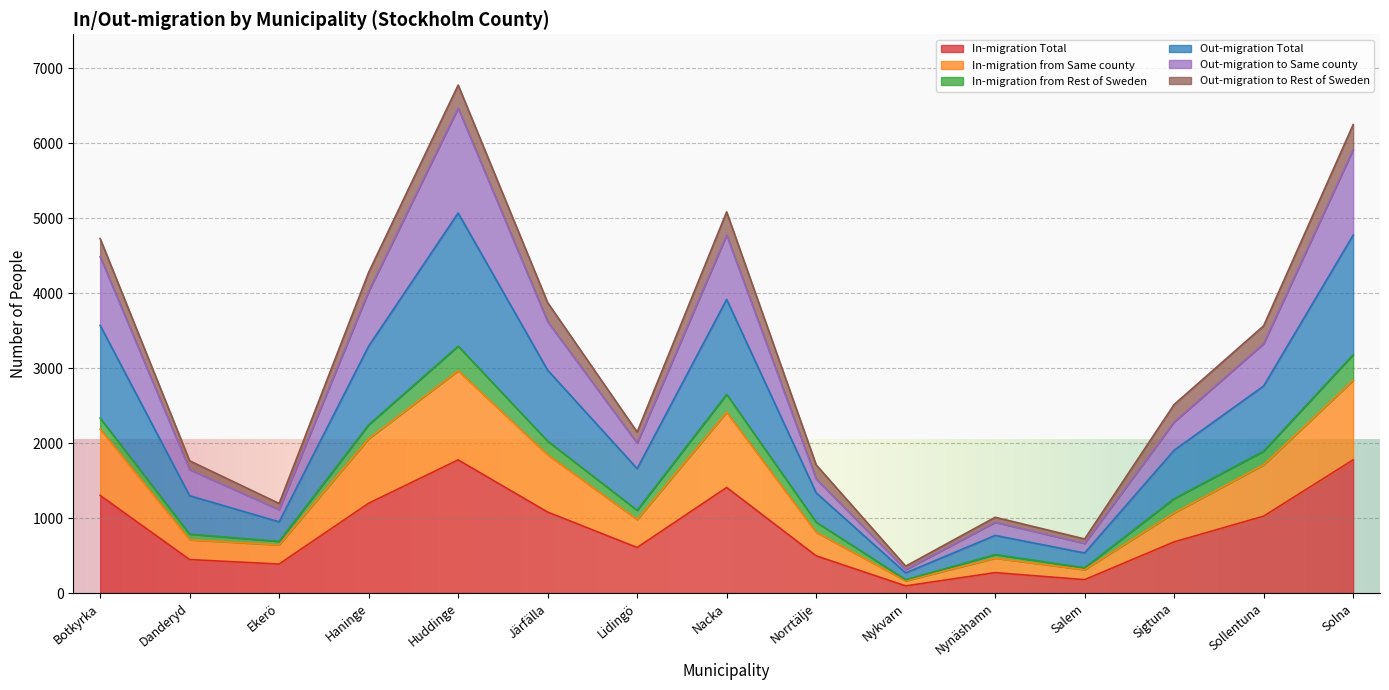

True or false: Out-migration to Same county and In-migration Total cross at least once.

False